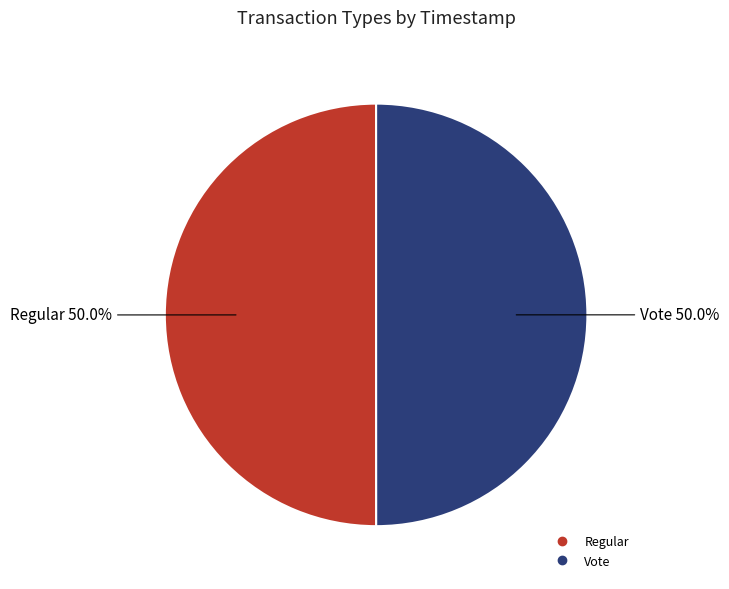

Approximately how many times larger is the value at Vote compared to Regular?

1.0